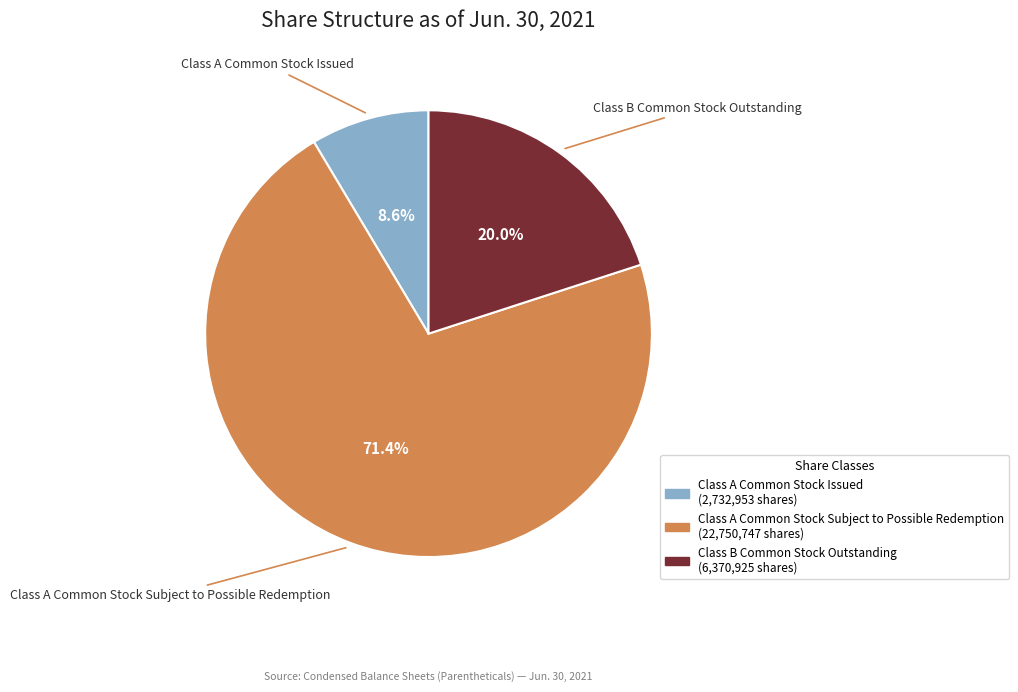

What percentage do Class A Common Stock Subject to Possible Redemption and Class A Common Stock Issued together represent?

80.0%